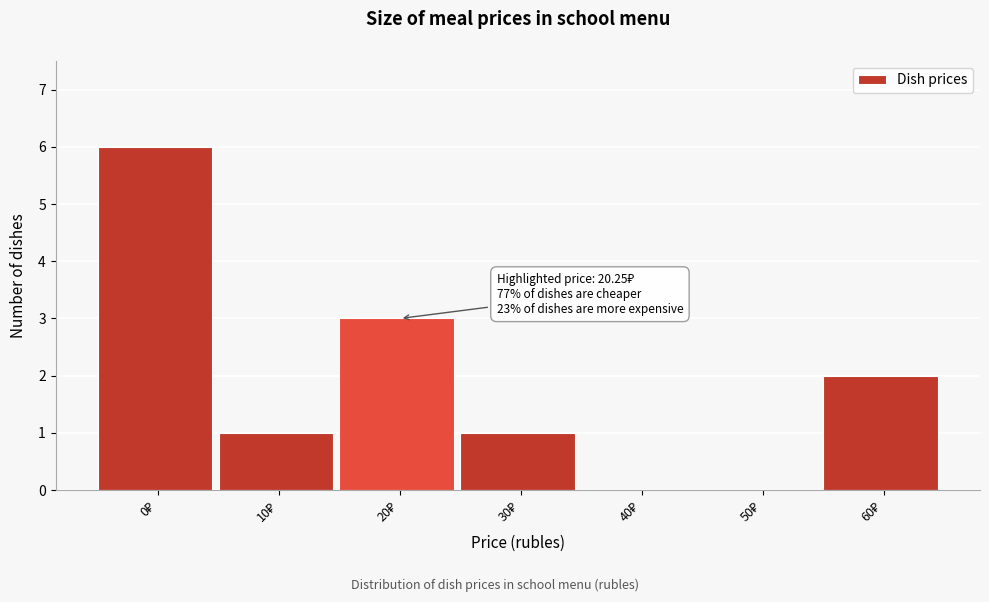

What is the maximum value shown in the chart?

6